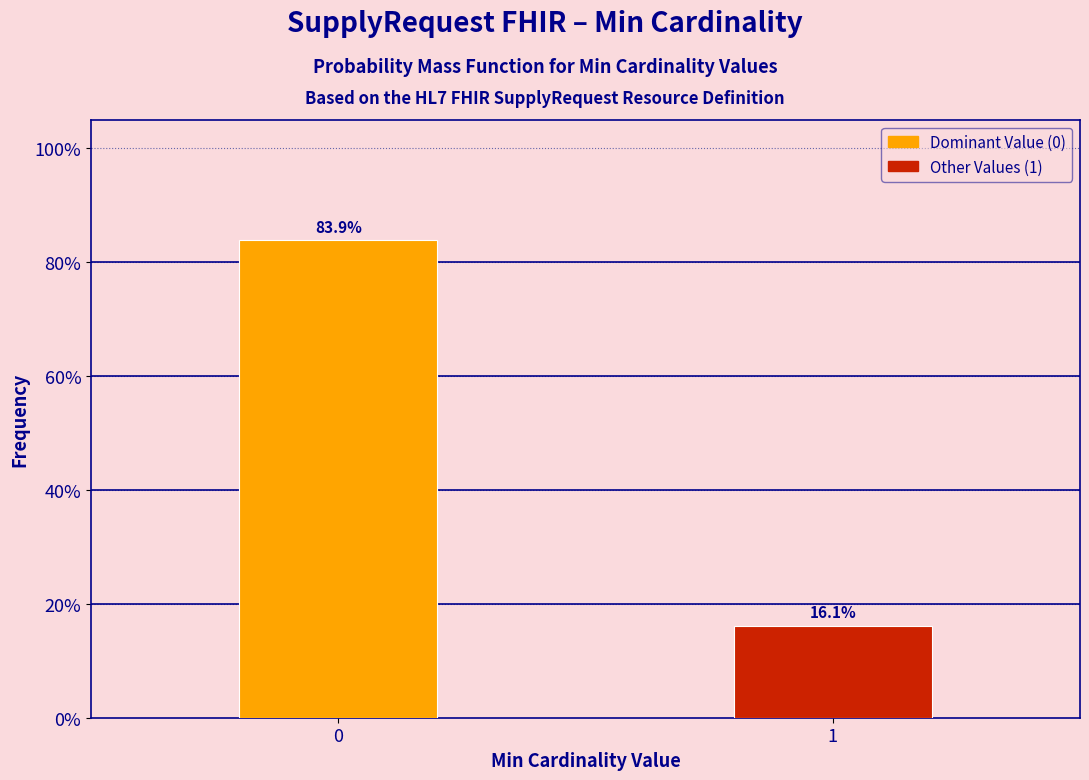

Reading right to left, what are all the values shown in this chart?

1=16.1	0=83.9